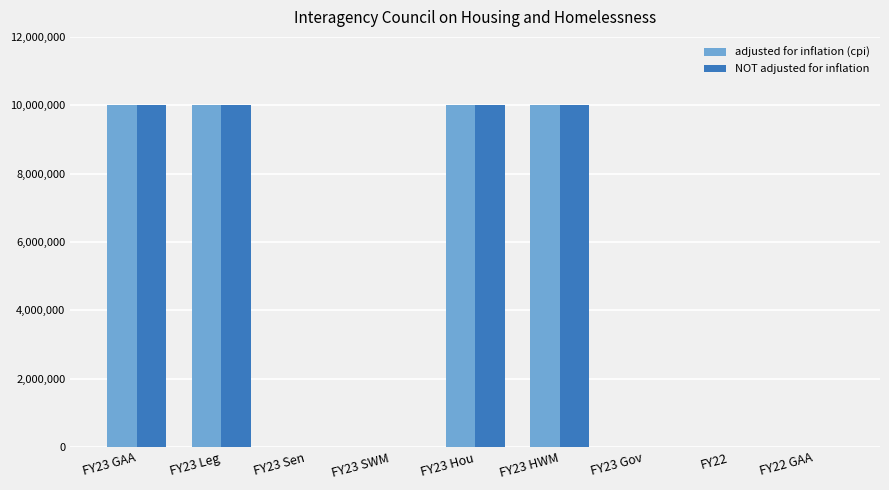

What is the maximum value for adjusted for inflation (cpi)?

10000000